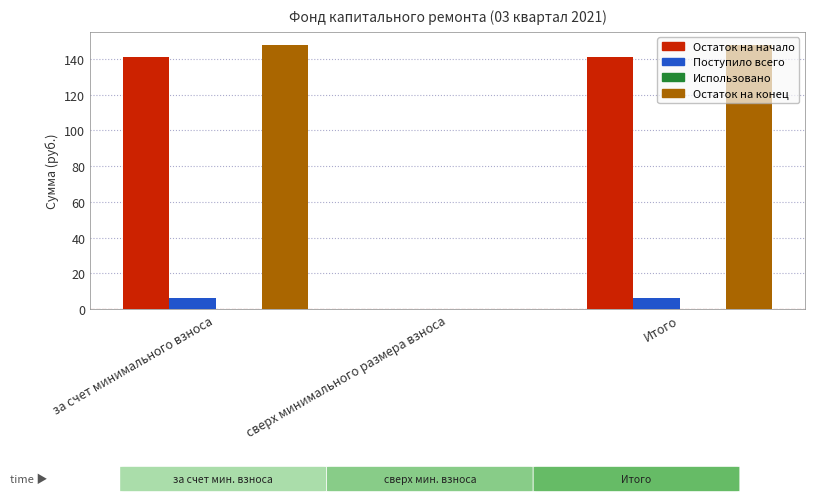

What is the total value across all series at за счет минимального взноса?

295.5